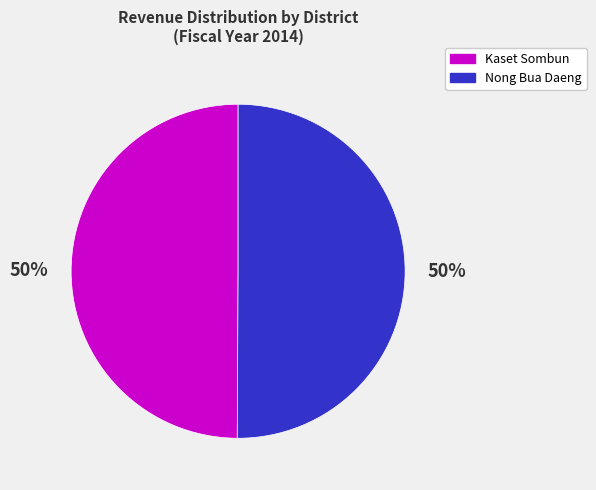

To the nearest percent, what percentage of the pie is Kaset Sombun?

50%